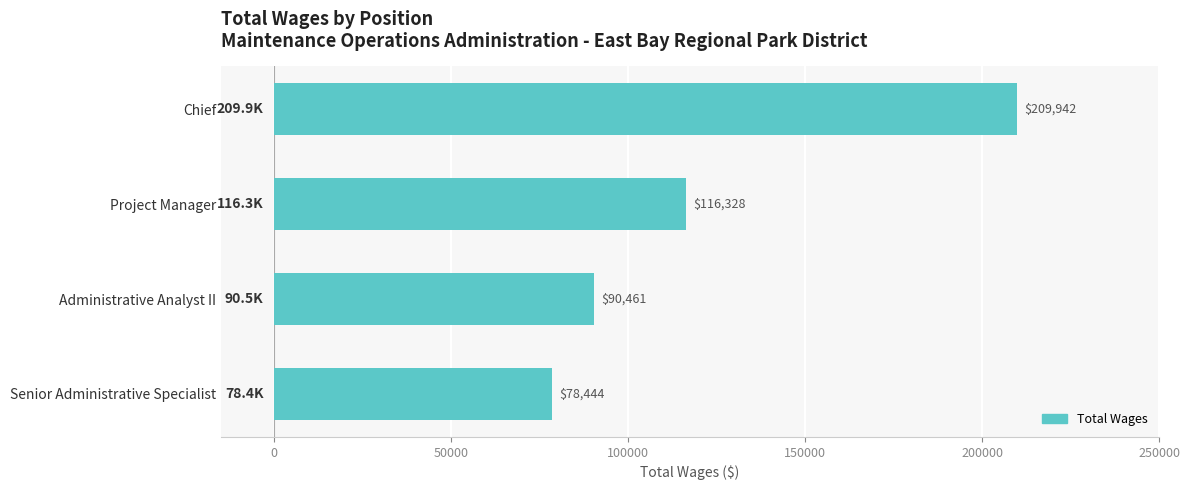

Are the bars horizontal?

Yes